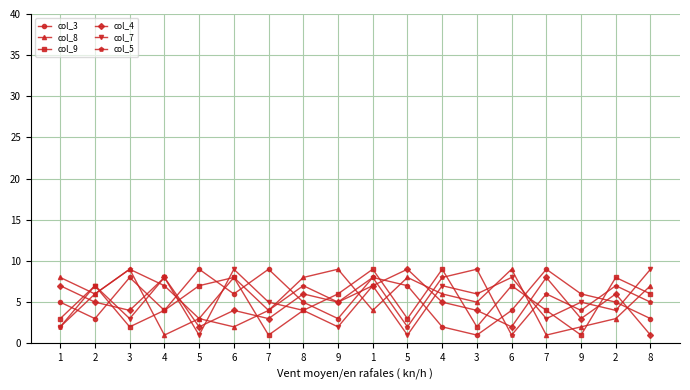

Does the chart display data point markers on the line(s)?

Yes